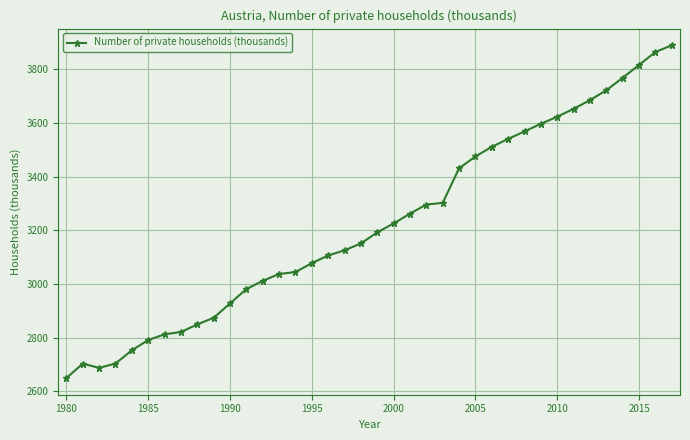

What is the value of the 36th point from the left?

3816.8